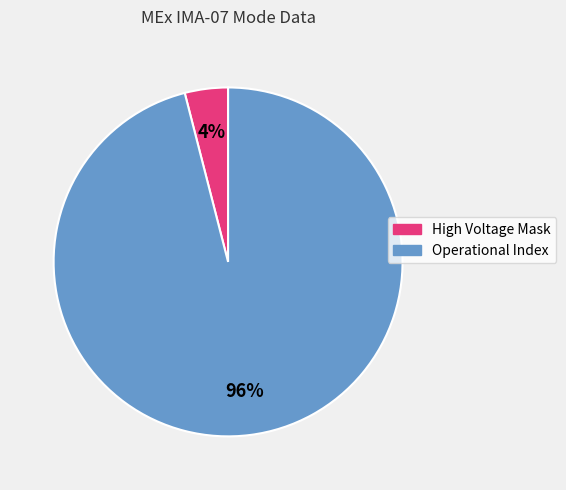

Is the sum of Operational Index and High Voltage Mask greater than half?

Yes